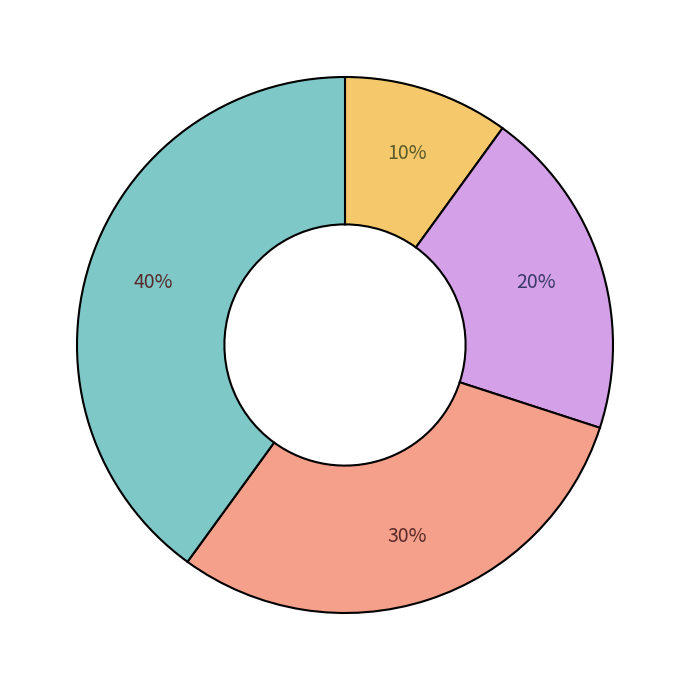

Is there any slice that represents more than half of the pie?

No